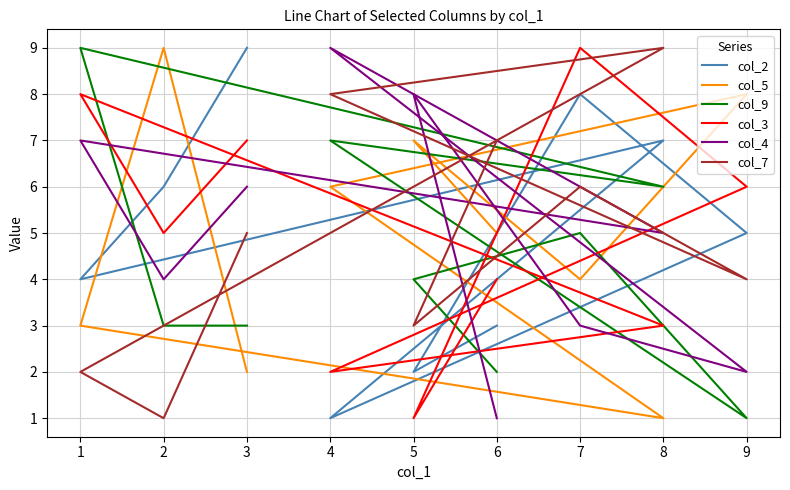

What is the maximum value shown in the chart?

9